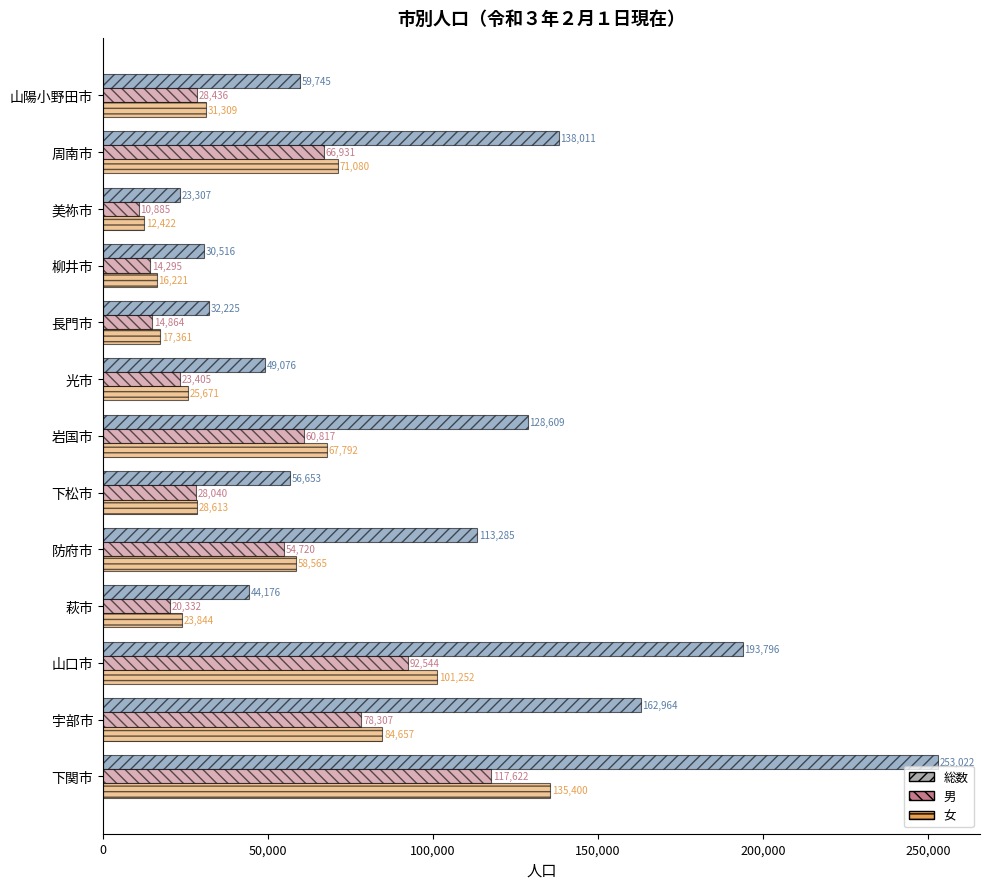

How many distinct data groups are displayed?

3